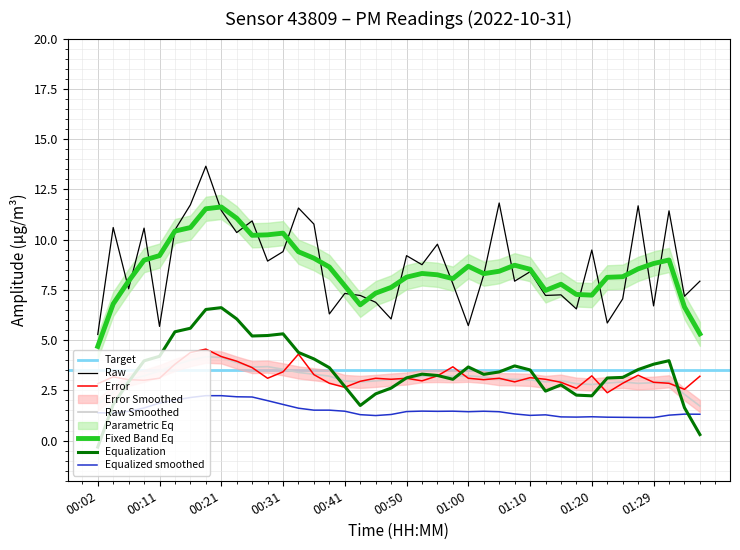

What is the difference between the maximum and minimum values in the P1 series?

8.4